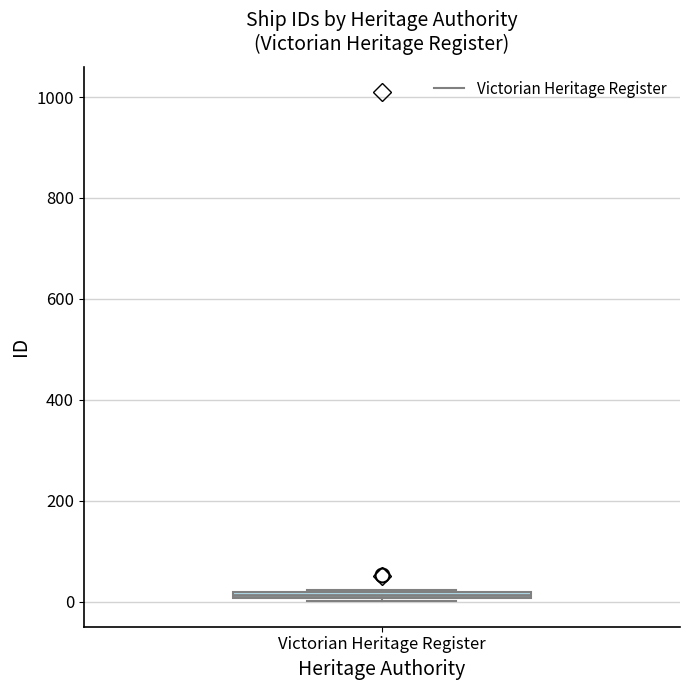

Where is the lower edge of the box for Victorian Heritage Register on the y-axis? The values are not printed on the chart, so give them approximately, as read against the axis.

0